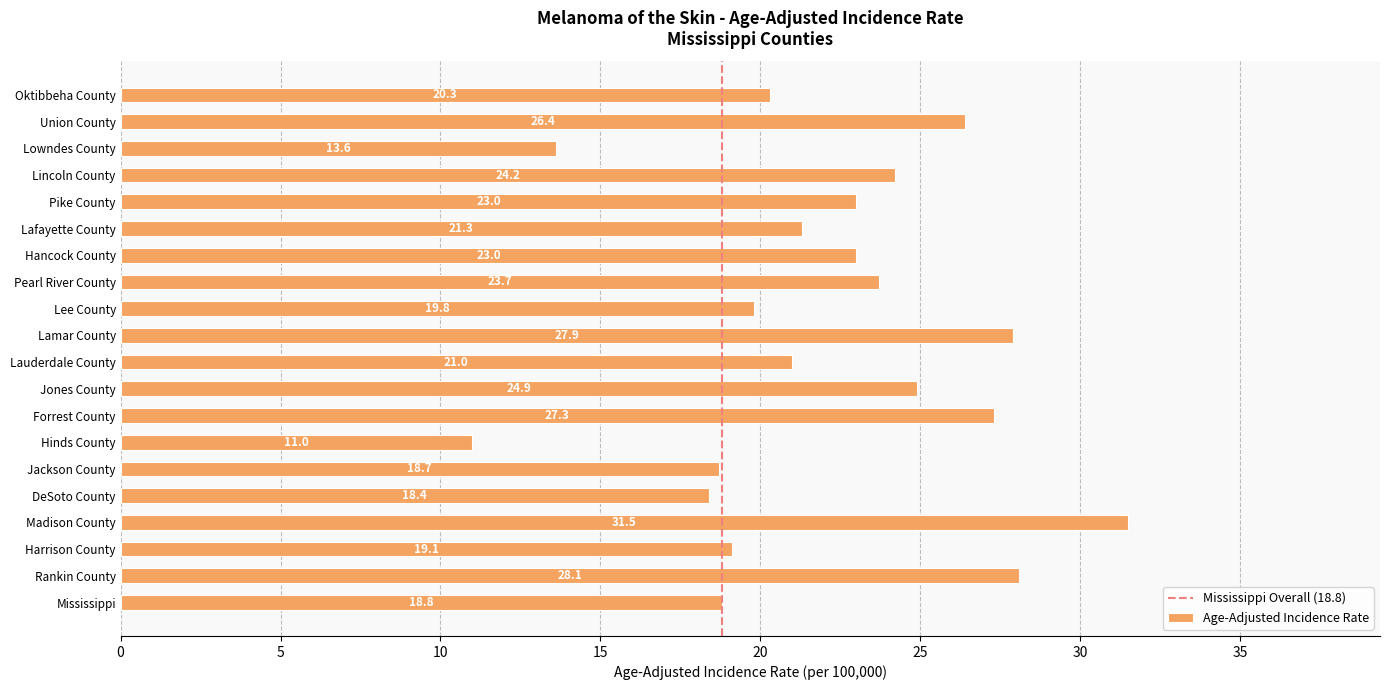

Where is the data nearest to the value 21?

Lauderdale County